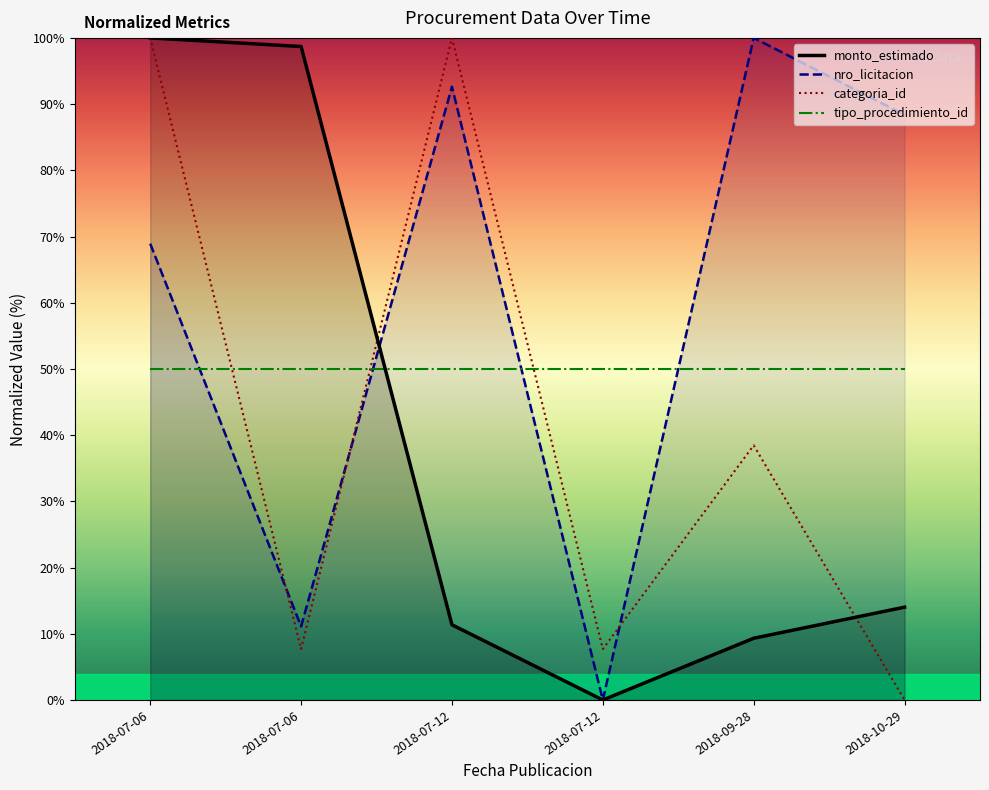

At which label does monto_estimado reach its minimum?

2018-07-12